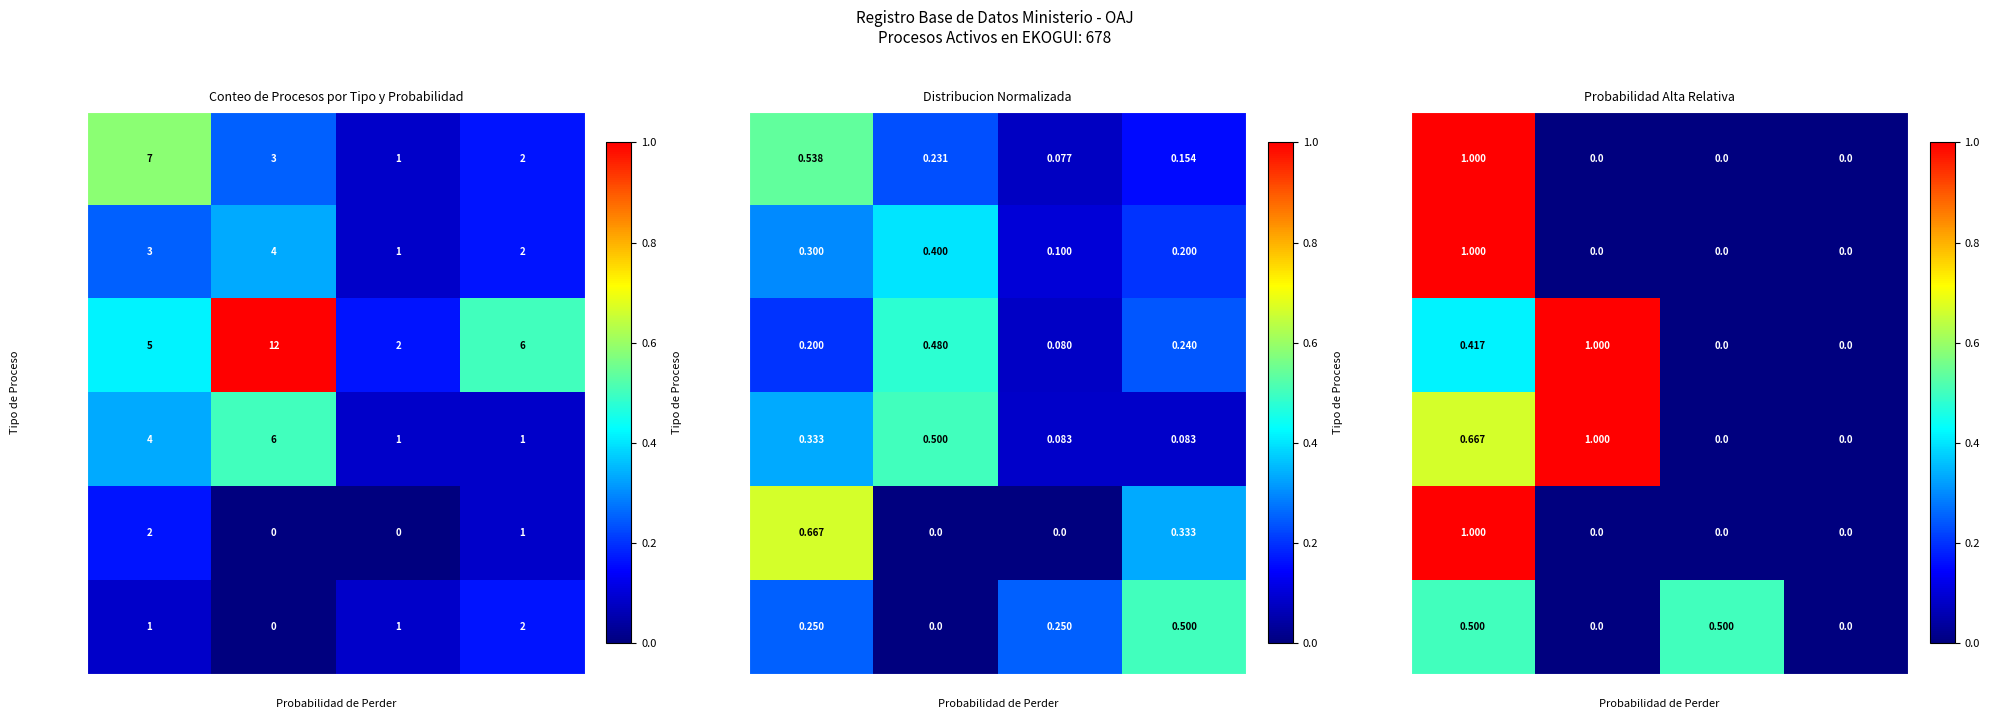

At which category is the sum across all series the highest?

ALTA